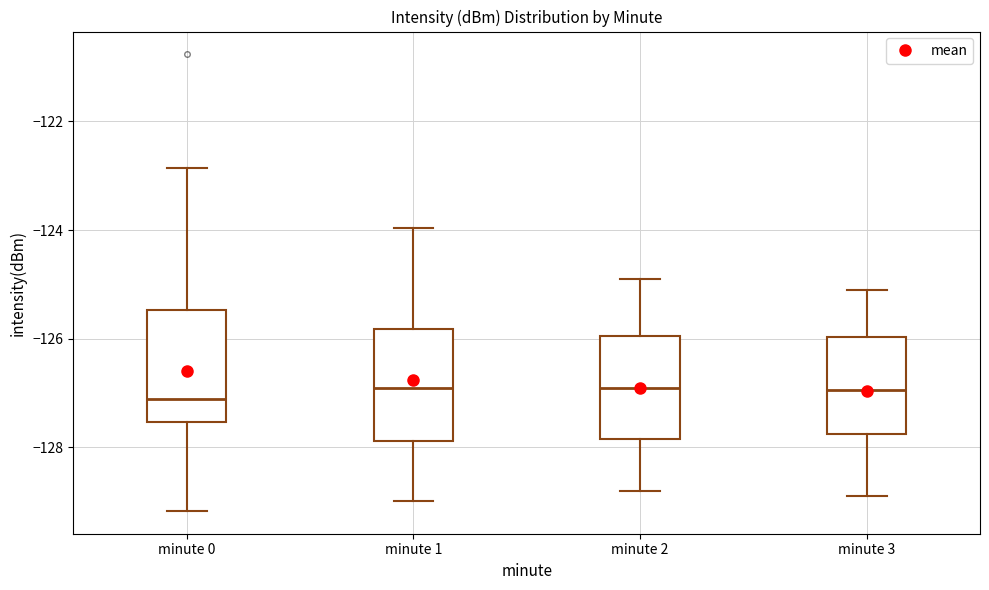

Reading left to right, read every box against the y-axis: the position of its median line, the range the box covers, and the ends of its whiskers. The values are not printed on the chart, so give them approximately, as read against the axis.

minute 0: median -127.2, box -127.6 to -125.4, whiskers -129.2 to -122.8
minute 1: median -127.0, box -127.8 to -125.8, whiskers -129.0 to -124.0
minute 2: median -126.8, box -127.8 to -126.0, whiskers -128.8 to -124.8
minute 3: median -127.0, box -127.8 to -126.0, whiskers -128.8 to -125.0